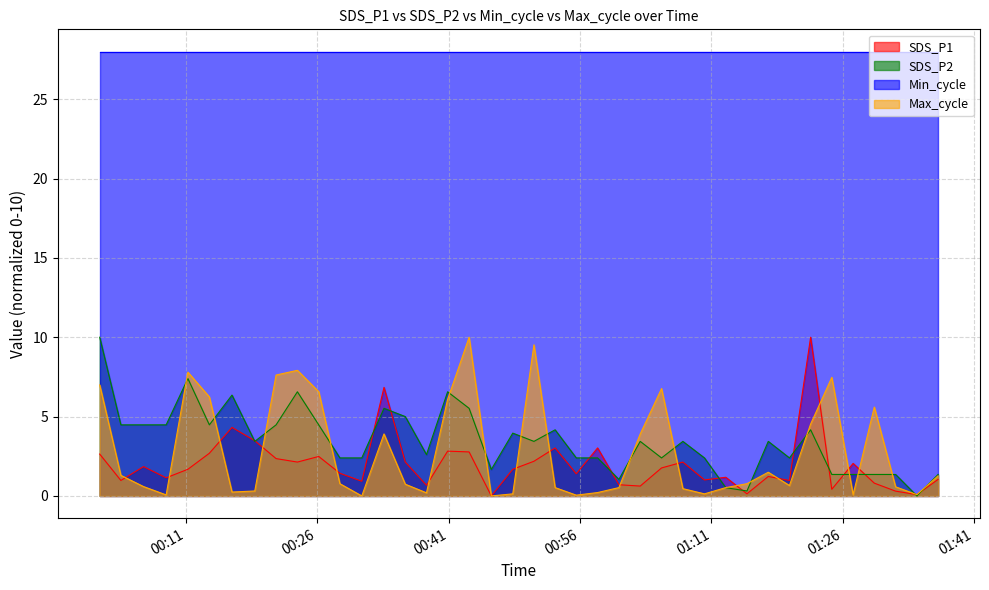

Reading right to left, transcribe all the data shown in this chart.

SDS_P1: 1.0	0.1	0.3	0.8	2.1	0.4	10.0	1.0	1.2	0.1	1.2	1.0	2.1	1.8	0.6	0.7	3.0	1.4	3.0	2.2	1.7	0.0	2.8	2.8	0.7	2.1	6.8	0.9	1.4	2.5	2.1	2.4	3.5	4.3	2.7	1.7	1.1	1.8	1.0	2.6
SDS_P2: 1.4	0.0	1.4	1.4	1.4	1.4	4.2	2.4	3.4	0.3	0.5	2.4	3.4	2.4	3.4	1.0	2.4	2.4	4.2	3.4	4.0	1.7	5.5	6.6	2.6	5.0	5.5	2.4	2.4	4.5	6.6	4.5	3.4	6.4	4.5	7.4	4.5	4.5	4.5	10.0
Max_cycle: 1.3	0.1	0.6	5.6	0.1	7.5	4.5	0.7	1.5	0.8	0.5	0.1	0.5	6.8	3.9	0.5	0.2	0.0	0.5	9.5	0.1	0.0	10.0	6.1	0.2	0.7	3.9	0.0	0.8	6.6	7.9	7.6	0.3	0.2	6.2	7.8	0.1	0.6	1.3	7.0